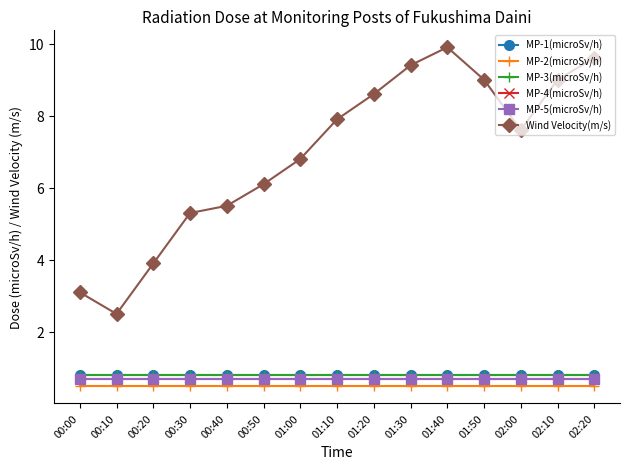

Which series changed the most between 00:00 and 00:20?

Wind Velocity(m/s)